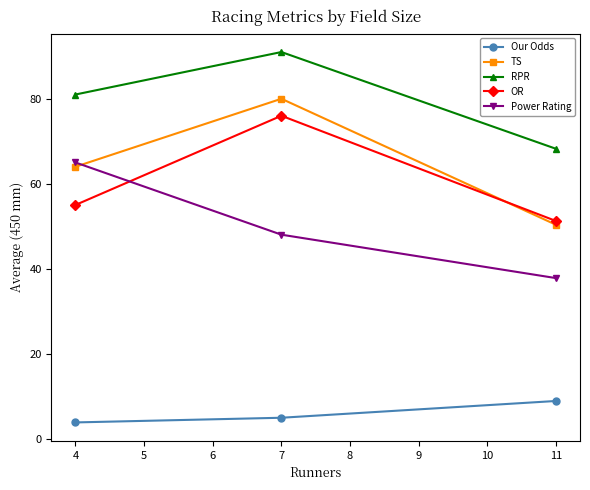

What is the approximate value of RPR at 4?

81.0